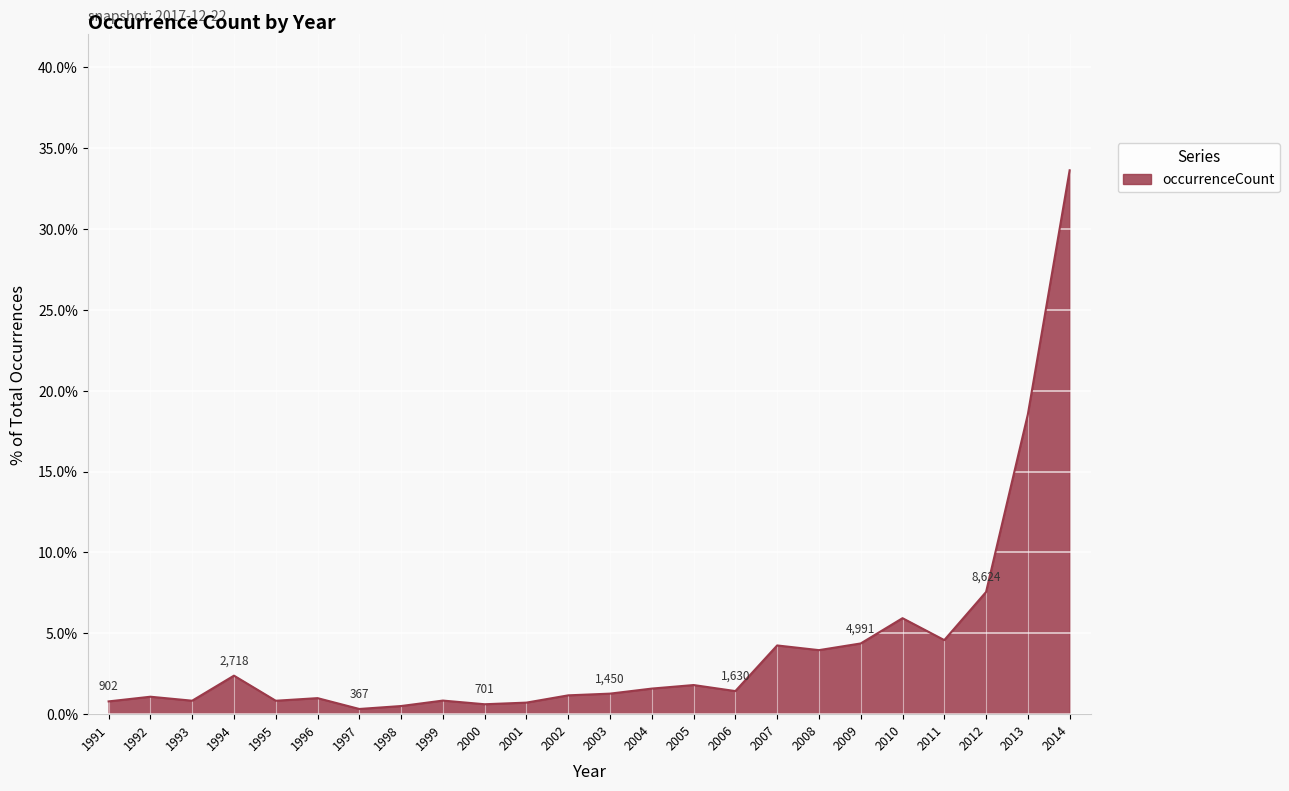

Reading left to right, list all the values displayed in this chart.

0.0	0.0	0.0	0.0	0.0	0.0	0.0	0.0	0.0	0.0	0.0	0.0	0.0	0.0	0.0	0.0	0.0	0.0	0.0	0.1	0.0	0.1	0.2	0.3